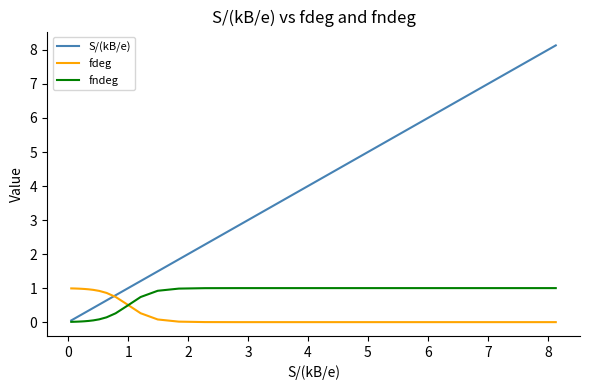

What is the greatest value displayed?

8.1